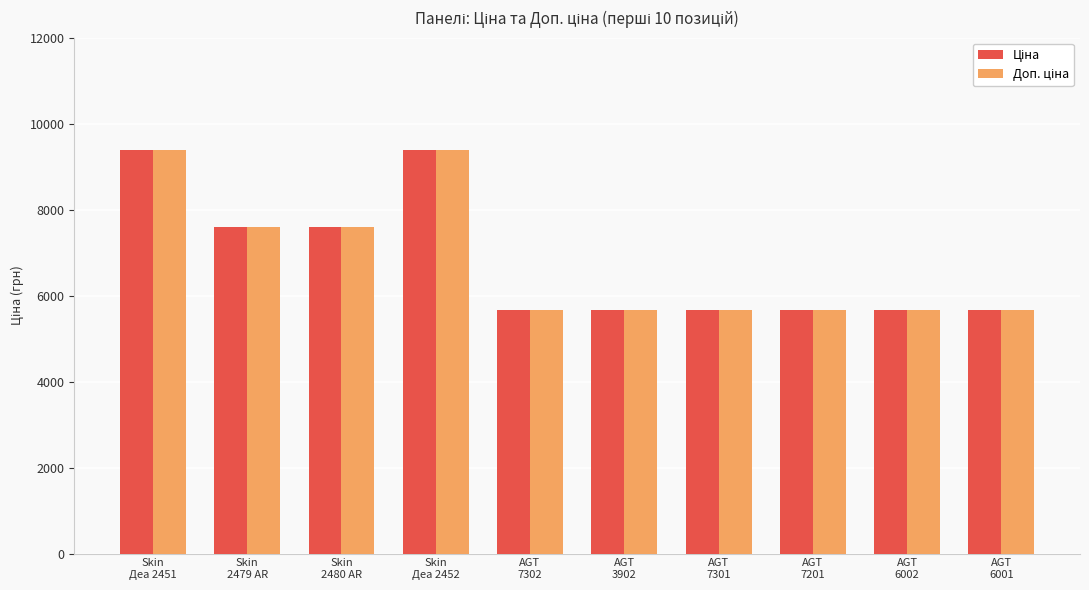

Count the number of categories in the chart.

10